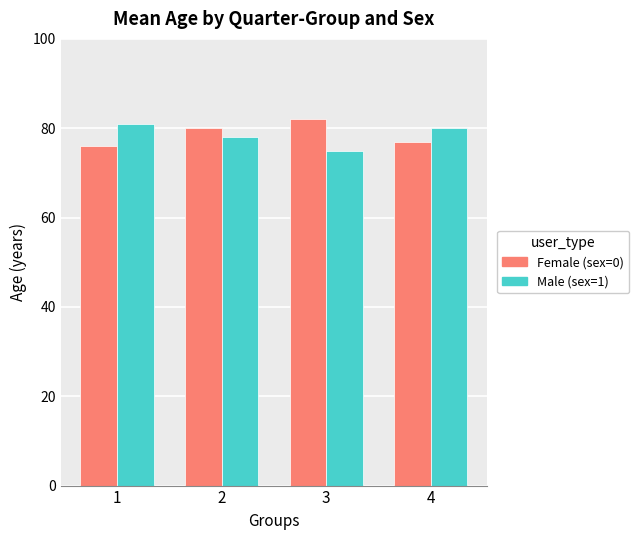

How many values in the Female (sex=0) series are below 80?

2